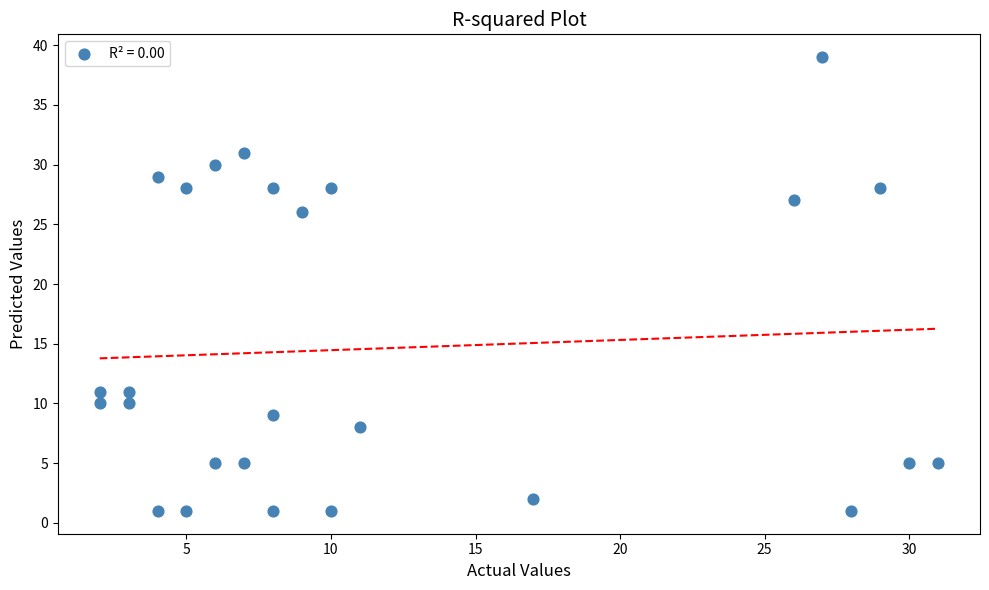

What is the range of Y values (max minus min)?

38